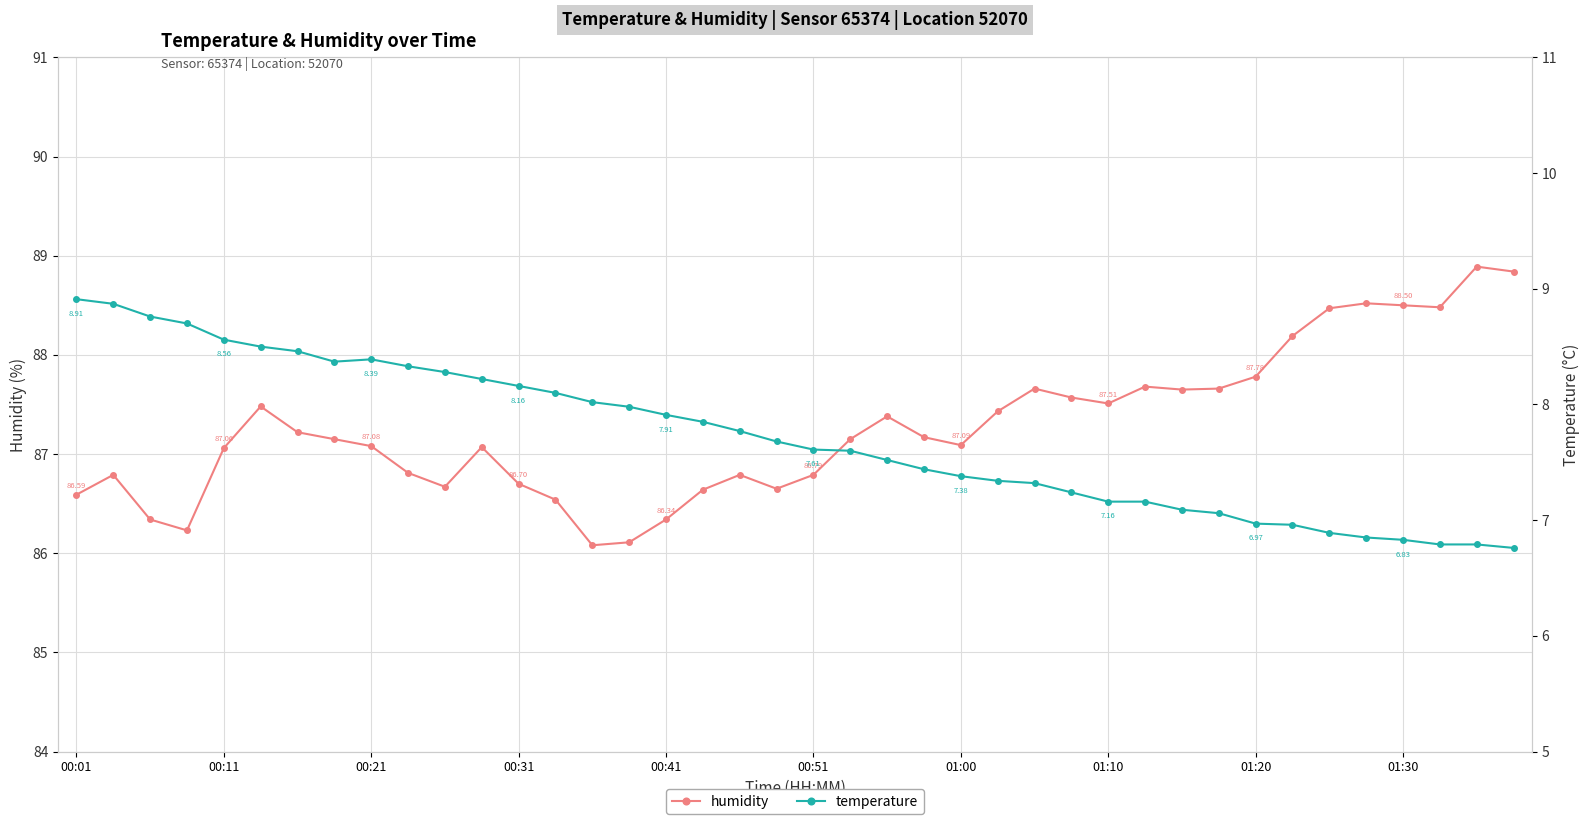

True or false: humidity has more than 1 points higher than both neighbors.

True